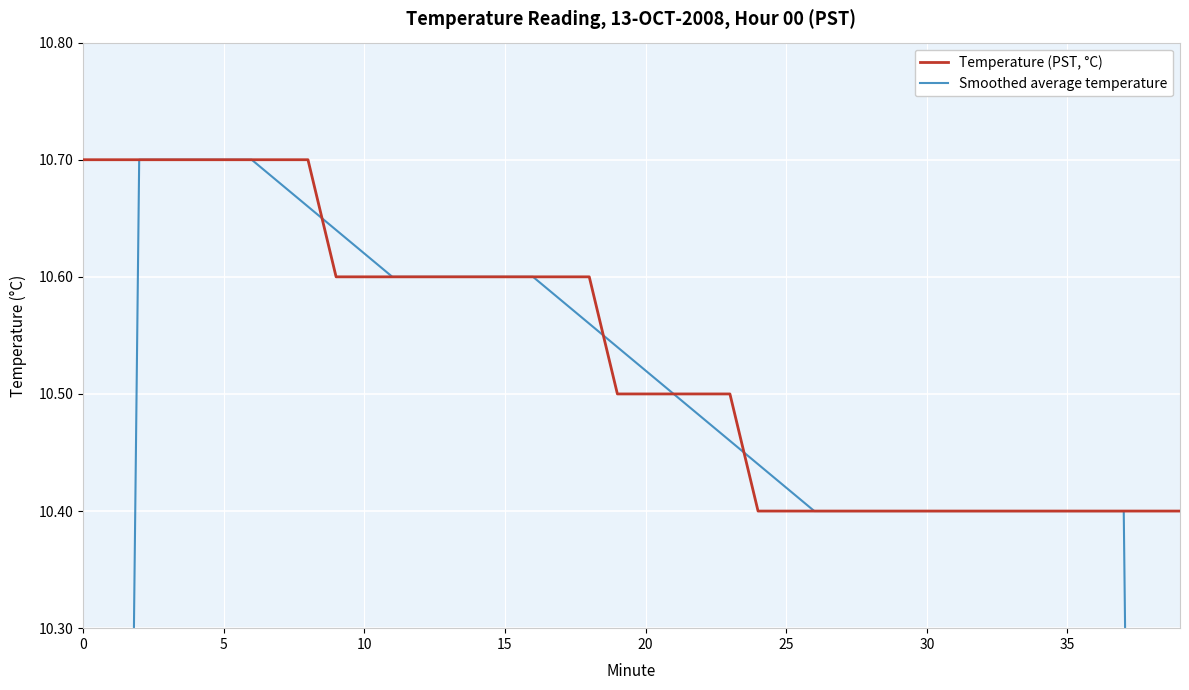

How many Temperature (PST, °C) values are between 10 and 11?

40